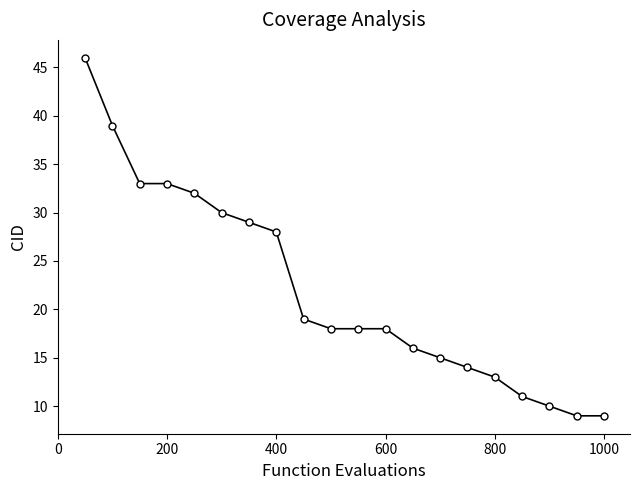

Does the chart display data point markers on the line(s)?

Yes